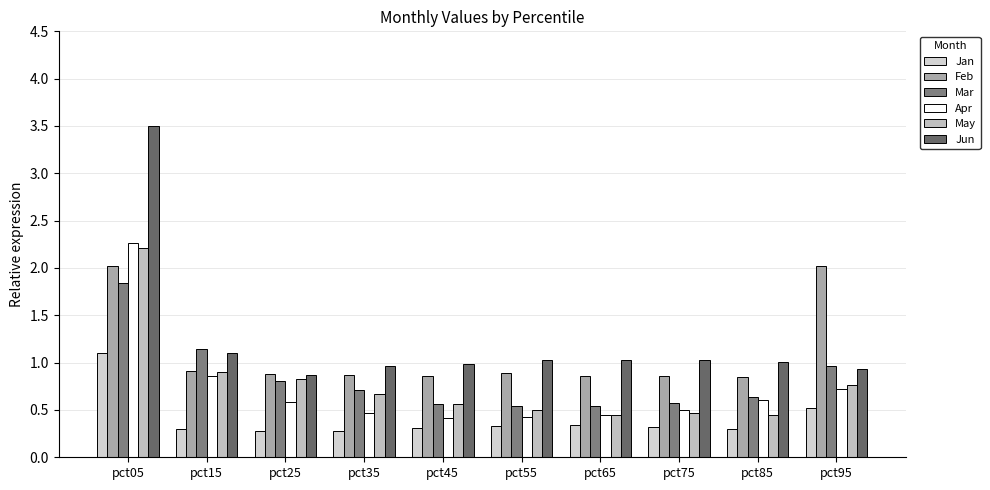

What is the difference between the maximum and minimum values in the Jan series?

0.8